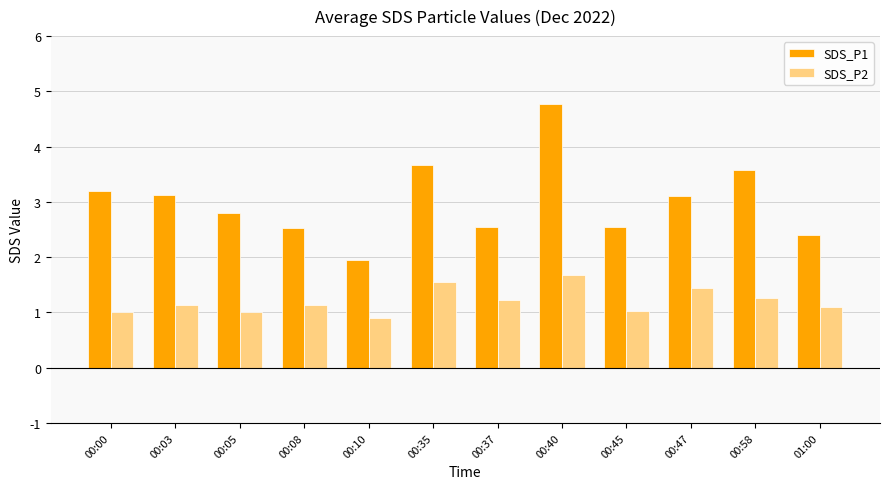

What is the difference between the maximum and minimum values in the SDS_P1 series?

2.8